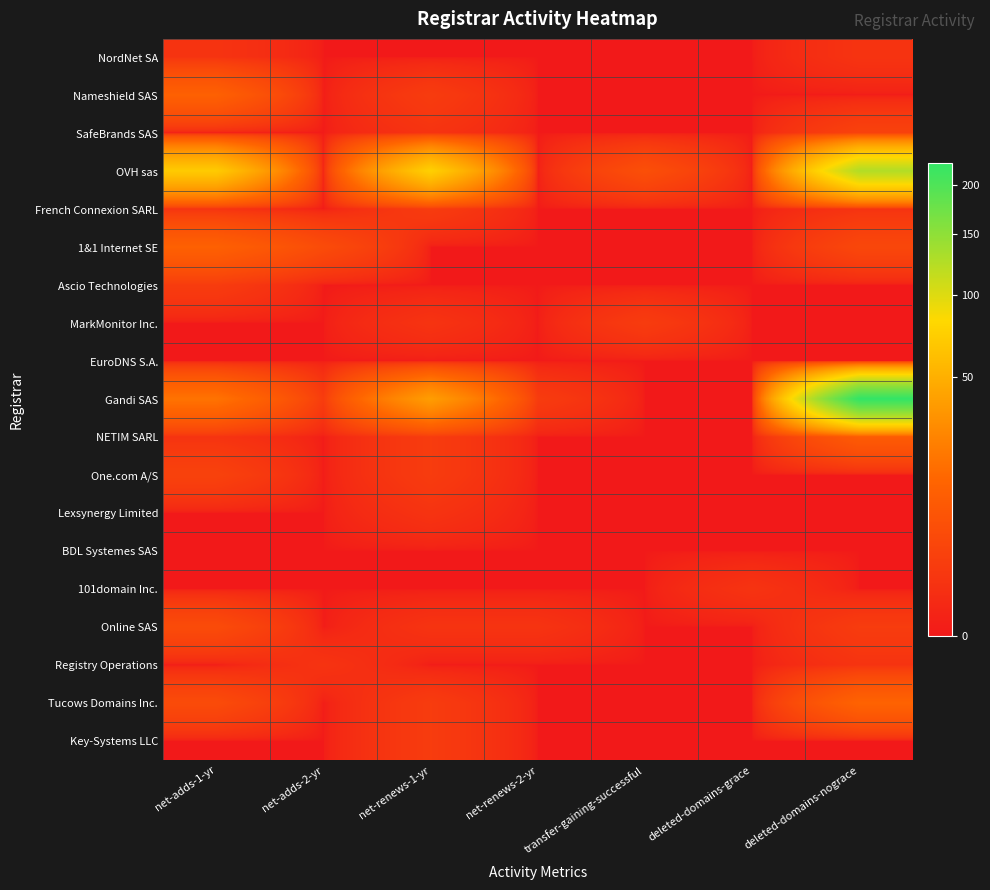

At deleted-domains-nograce, list the series in order from largest to smallest.

Gandi SAS, OVH sas, Tucows Domains Inc., NETIM SARL, 1&1 Internet SE, SafeBrands SAS, Online SAS, NordNet SA, French Connexion SARL, Registry Operations, Nameshield SAS, Ascio Technologies, MarkMonitor Inc., EuroDNS S.A., One.com A/S, Lexsynergy Limited, BDL Systemes SAS, 101domain Inc., Key-Systems LLC